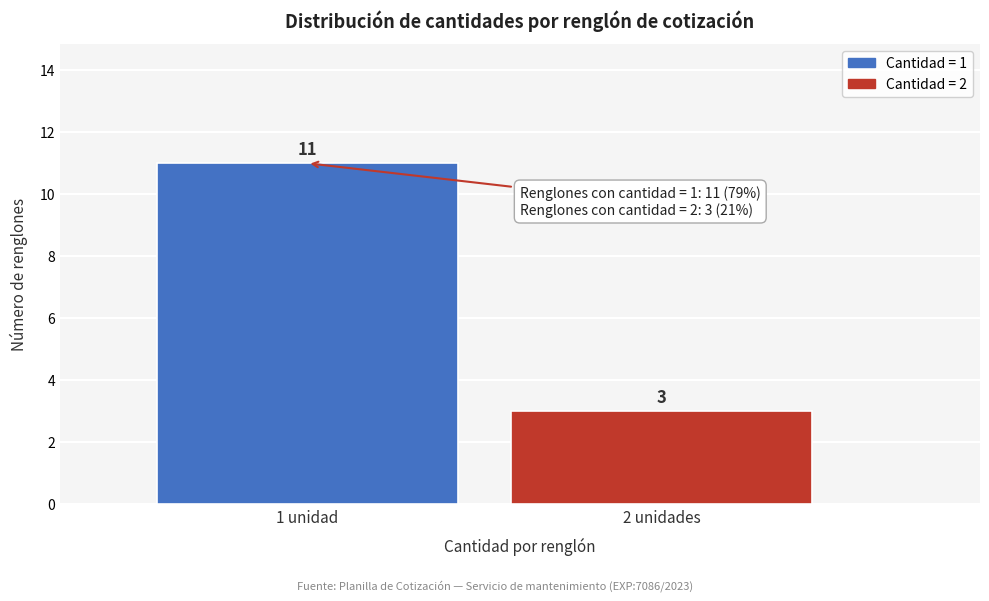

Reading left to right, list all the values displayed in this chart.

1 unidad=11	2 unidades=3